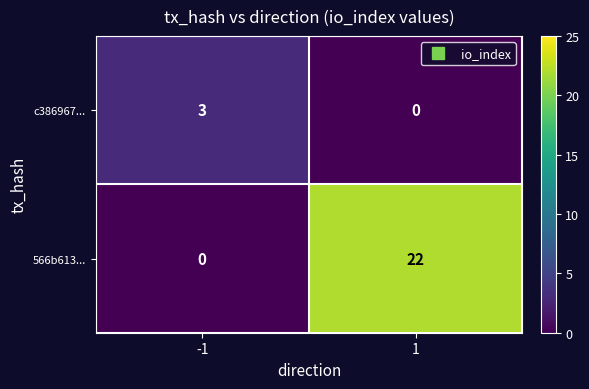

What is the sum of the c386967... values at -1 and 1?

3